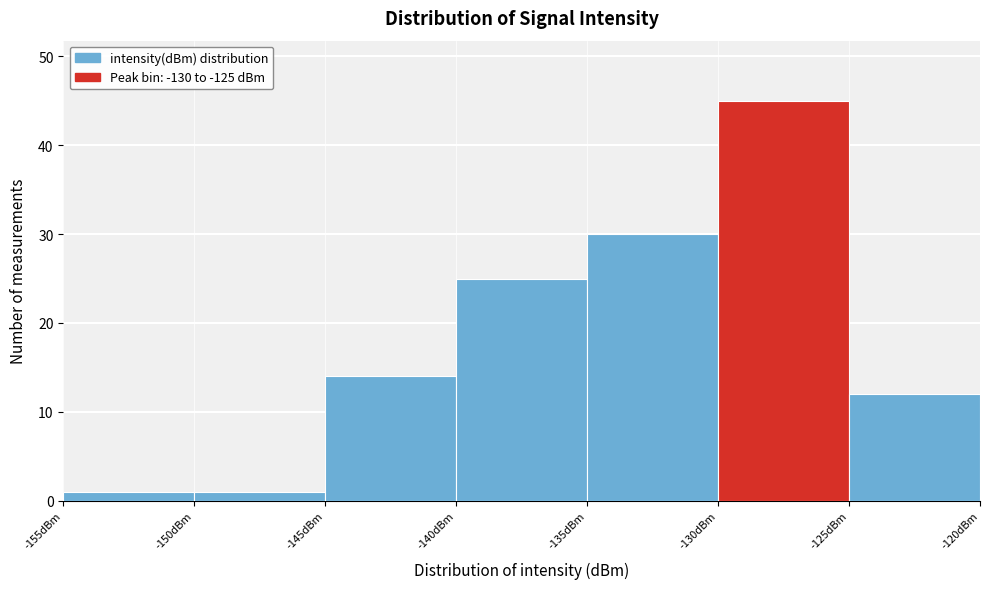

Reading left to right, list every bar in this chart as the range it spans on the x-axis followed by its height. The values are not printed on the chart, so give them approximately, as read against the axis.

-155 to -150: 1
-150 to -145: 1
-145 to -140: 14
-140 to -135: 25
-135 to -130: 30
-130 to -125: 45
-125 to -120: 12